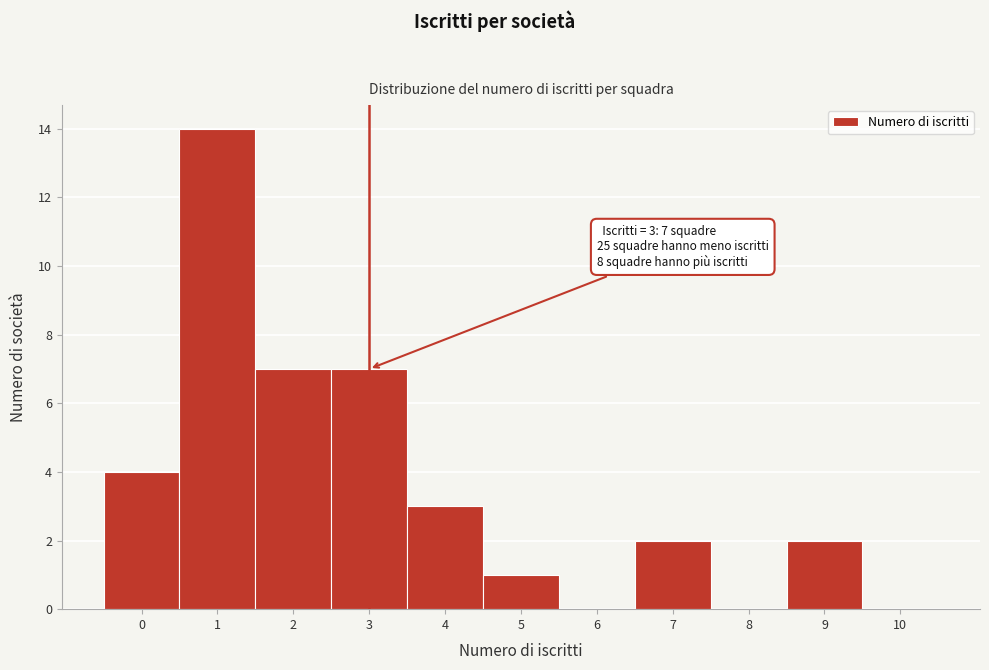

Reading left to right, transcribe all the data shown in this chart.

0=4	1=14	2=7	3=7	4=3	5=1	6=0	7=2	8=0	9=2	10=0